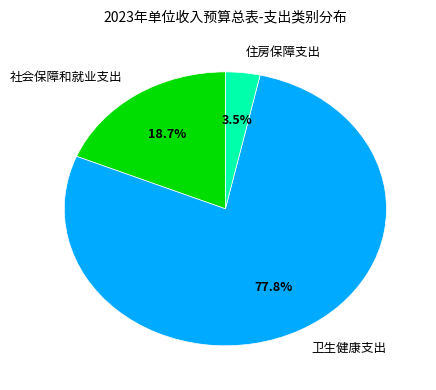

Is it true that 卫生健康支出 is 68% of the pie?

False